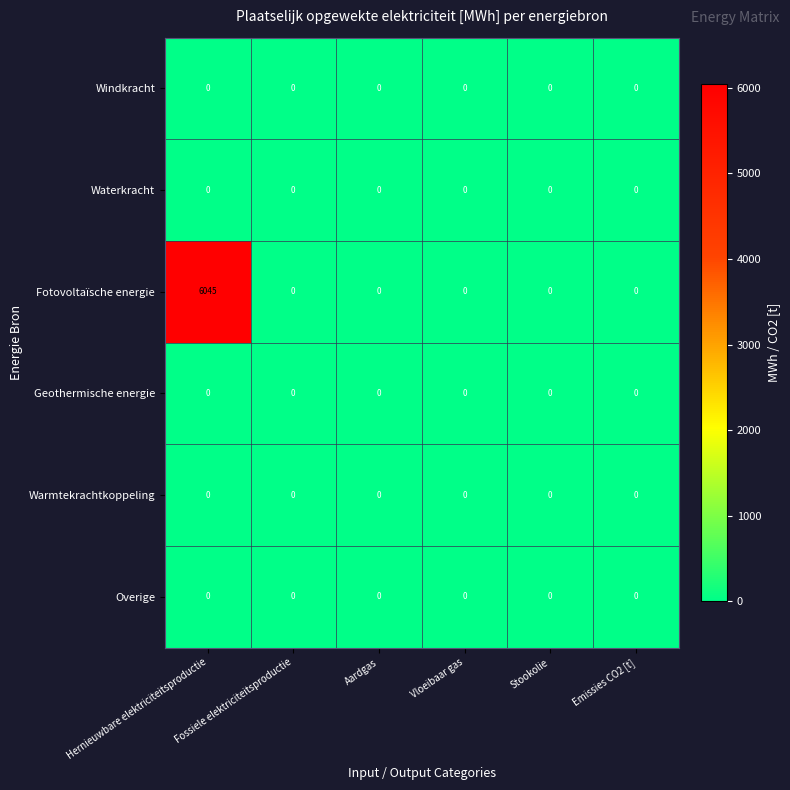

At how many categories does at least one series exceed 3063?

1